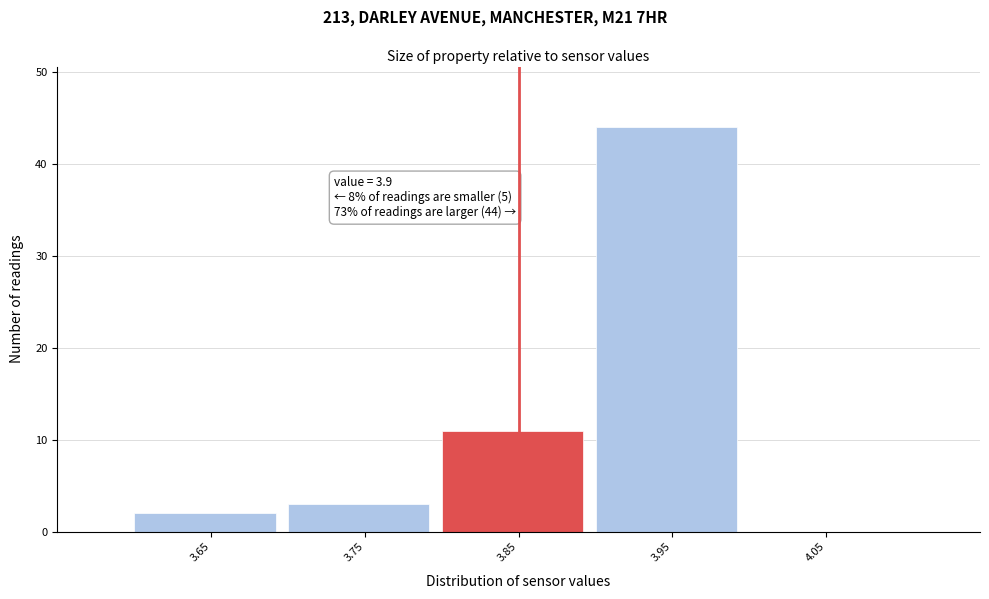

Reading right to left, transcribe all the data shown in this chart.

4.05=0	3.95=44	3.85=11	3.75=3	3.65=2